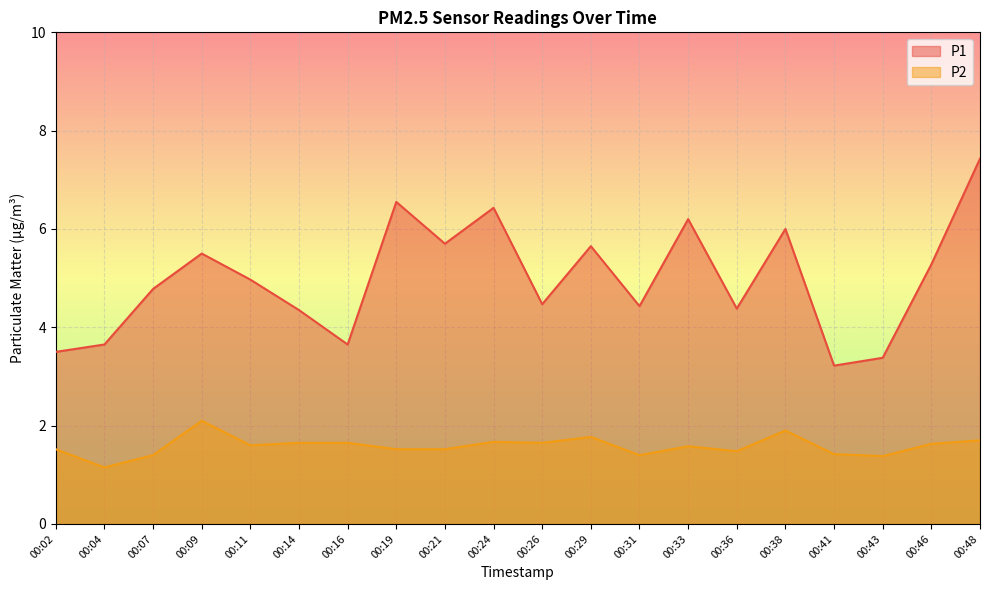

True or false: P2 and P1 intersect in this chart.

False